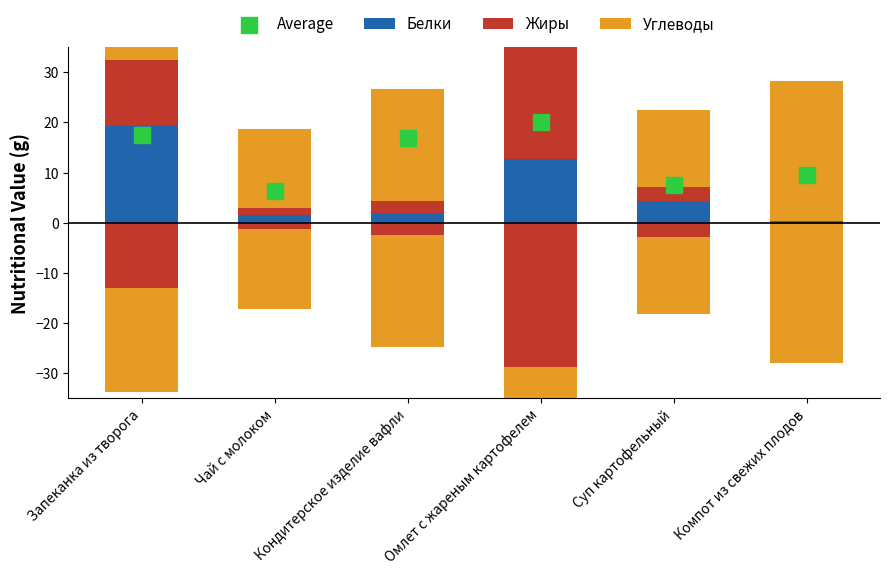

At how many categories does at least one series exceed 18?

4